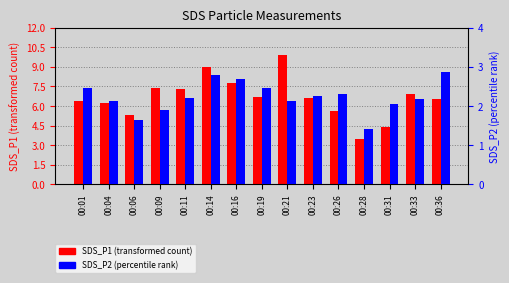

At which category is the sum across all series the highest?

00:21